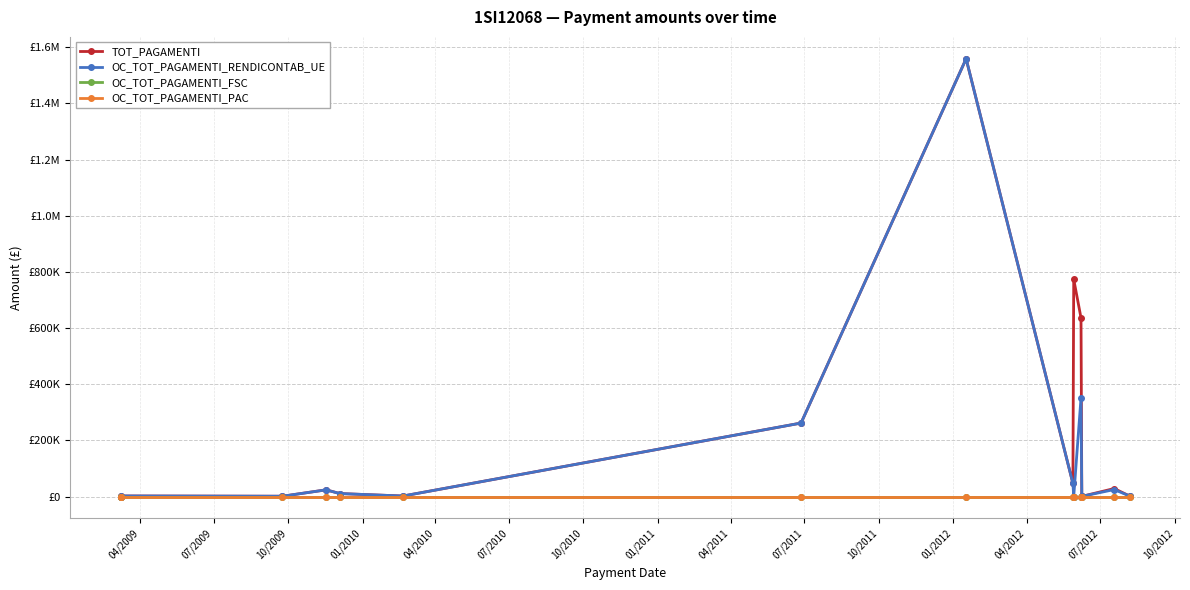

At how many categories does at least one series exceed 243188?

4